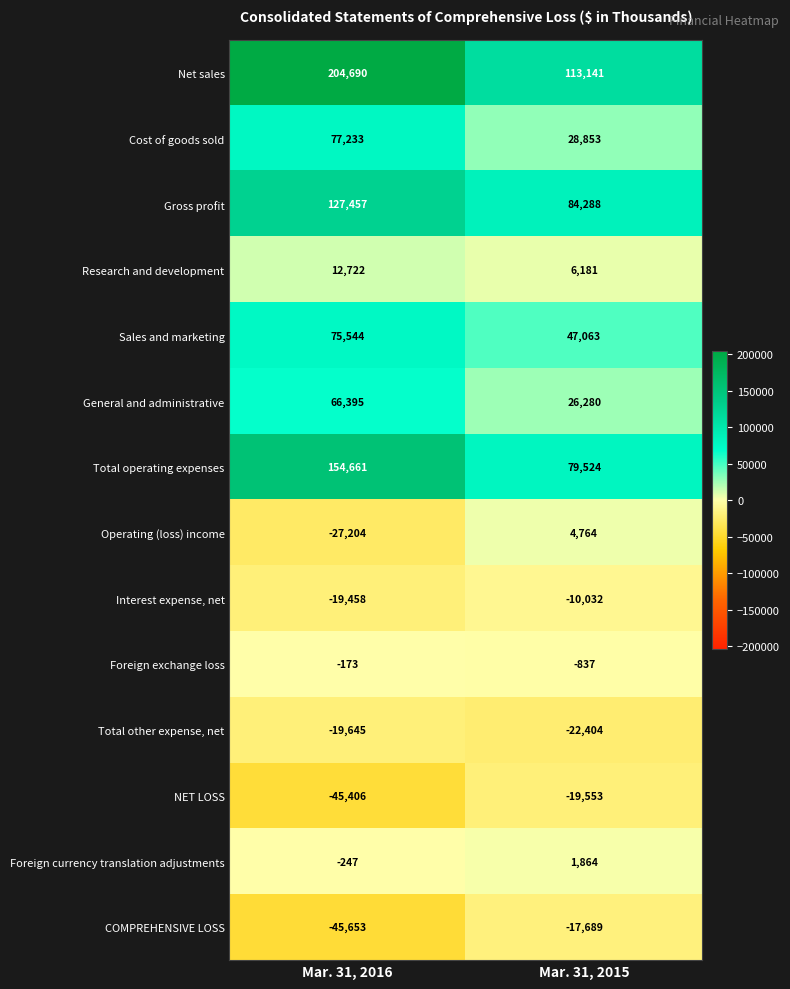

Reading left to right, list all the values displayed in this chart.

Net sales: Mar. 31, 2016=204690	Mar. 31, 2015=113141
Cost of goods sold: Mar. 31, 2016=77233	Mar. 31, 2015=28853
Gross profit: Mar. 31, 2016=127457	Mar. 31, 2015=84288
Research and development: Mar. 31, 2016=12722	Mar. 31, 2015=6181
Sales and marketing: Mar. 31, 2016=75544	Mar. 31, 2015=47063
General and administrative: Mar. 31, 2016=66395	Mar. 31, 2015=26280
Total operating expenses: Mar. 31, 2016=154661	Mar. 31, 2015=79524
Operating (loss) income: Mar. 31, 2016=-27204	Mar. 31, 2015=4764
Interest expense, net: Mar. 31, 2016=-19458	Mar. 31, 2015=-10032
Foreign exchange loss: Mar. 31, 2016=-173	Mar. 31, 2015=-837
Total other expense, net: Mar. 31, 2016=-19645	Mar. 31, 2015=-22404
NET LOSS: Mar. 31, 2016=-45406	Mar. 31, 2015=-19553
Foreign currency translation adjustments: Mar. 31, 2016=-247	Mar. 31, 2015=1864
COMPREHENSIVE LOSS: Mar. 31, 2016=-45653	Mar. 31, 2015=-17689